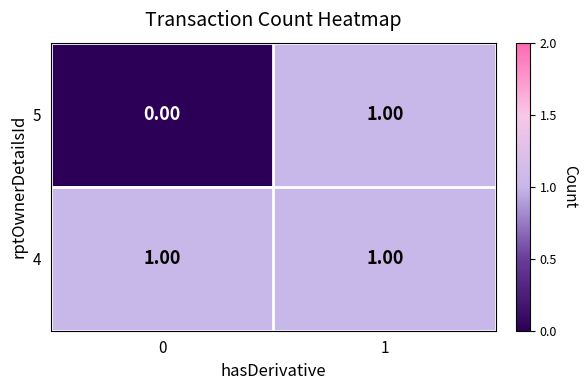

Which series has the largest total across all categories?

4